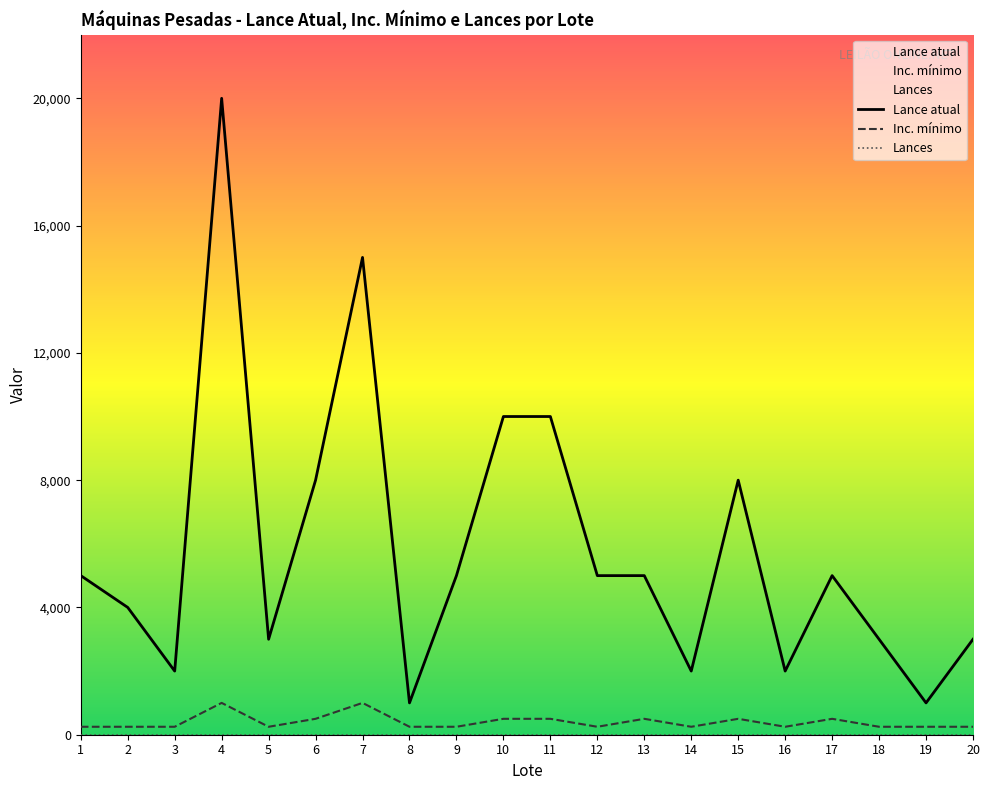

True or false: Lance atual and Inc. mínimo intersect in this chart.

False